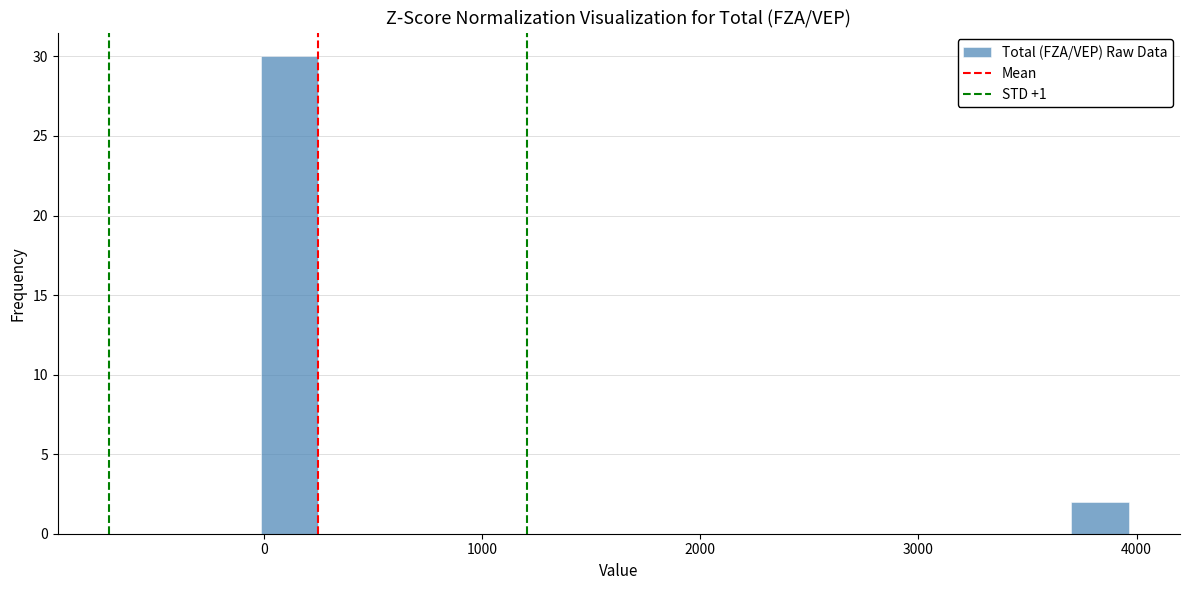

Read against the x-axis, roughly where is the centre of the tallest bar?

100